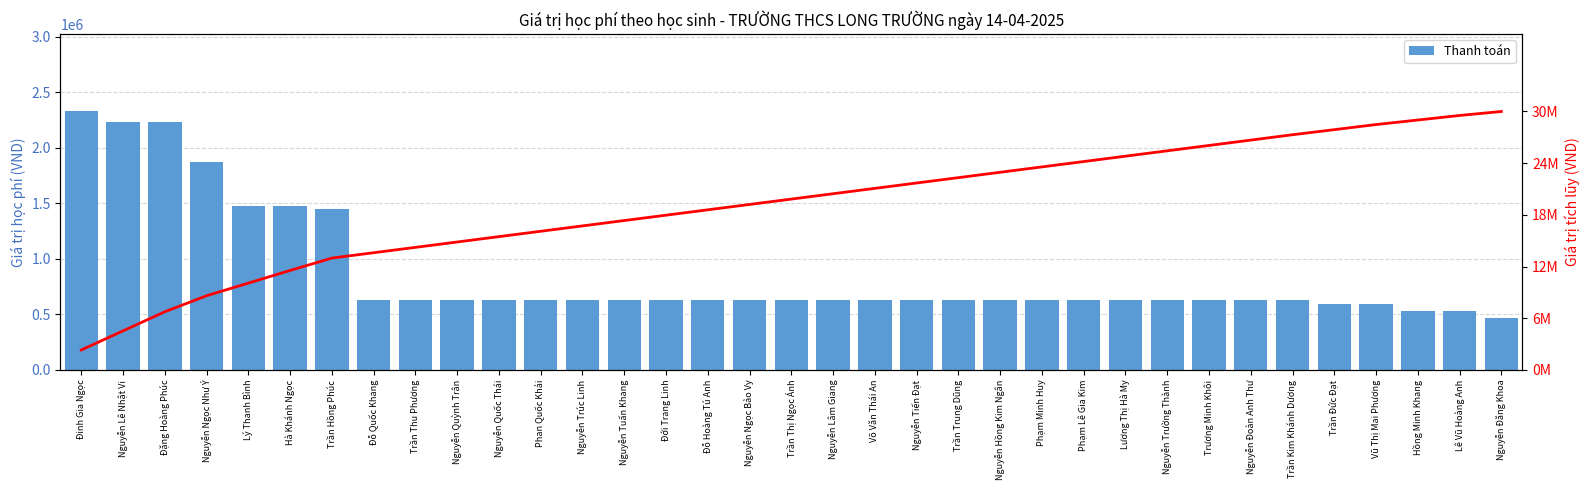

What is the maximum value shown in the chart?

2326000.0